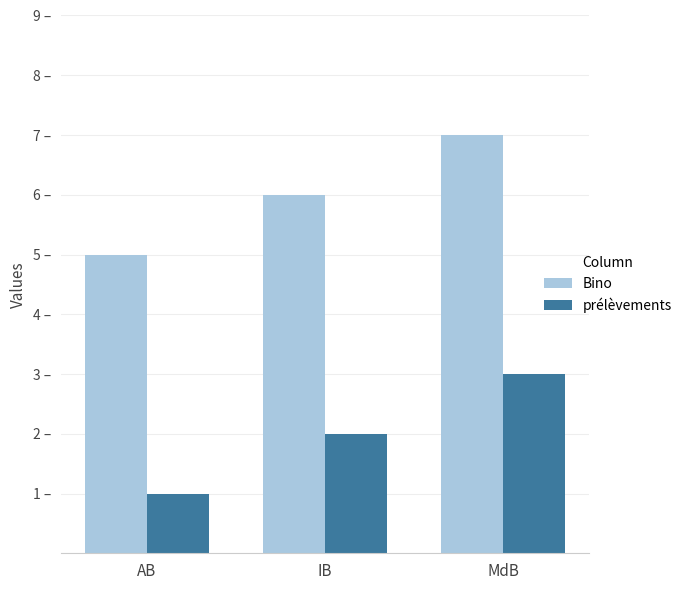

Are the bars horizontal?

No